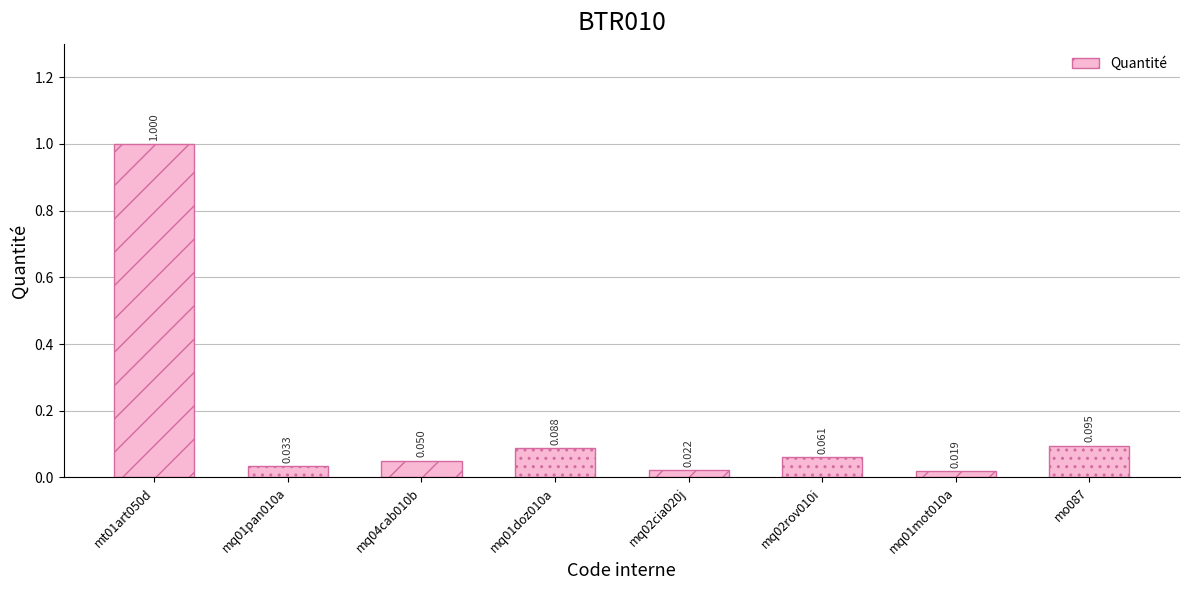

List the labels in order of value, largest first.

mt01art050d, mo087, mq01doz010a, mq02rov010i, mq04cab010b, mq01pan010a, mq02cia020j, mq01mot010a